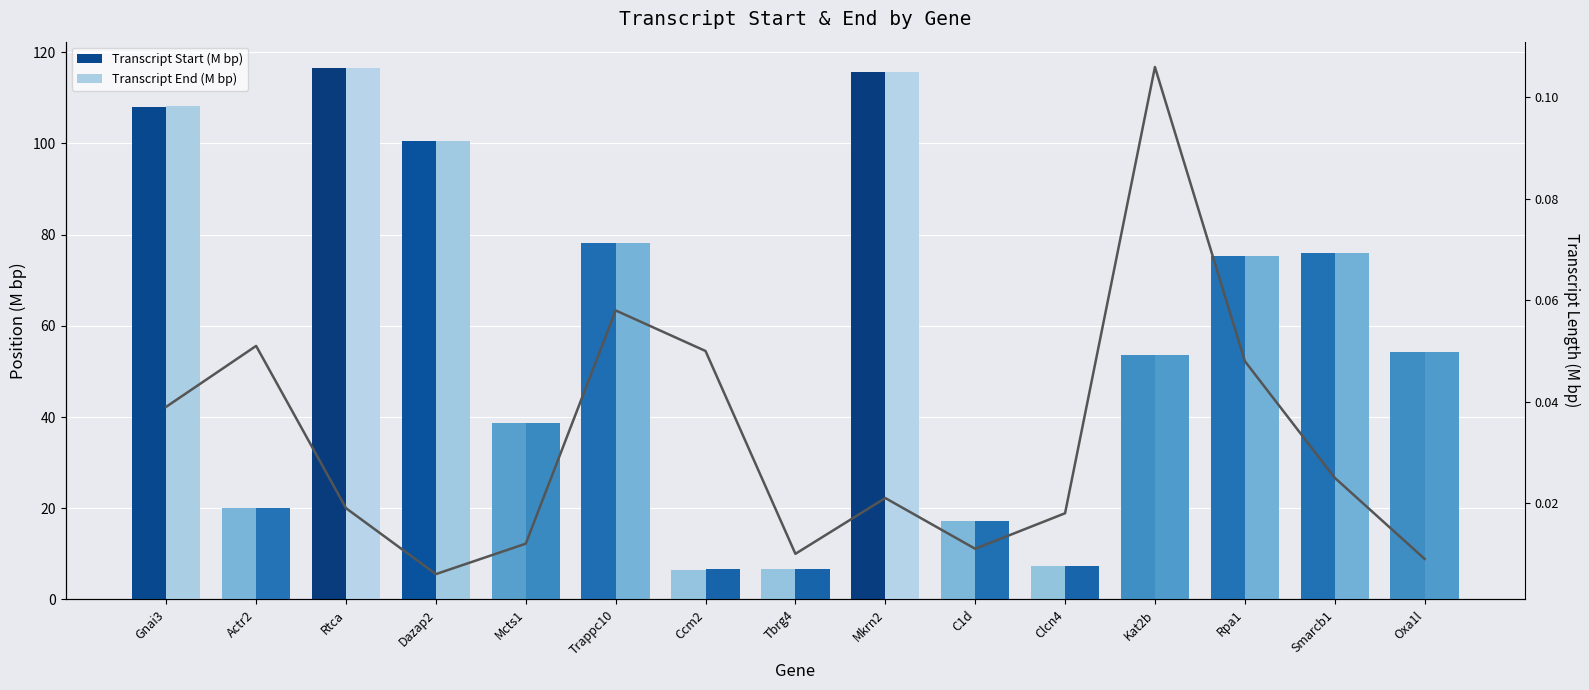

List the series in order of their peak value, lowest first.

Transcript Start (M bp), Transcript End (M bp)